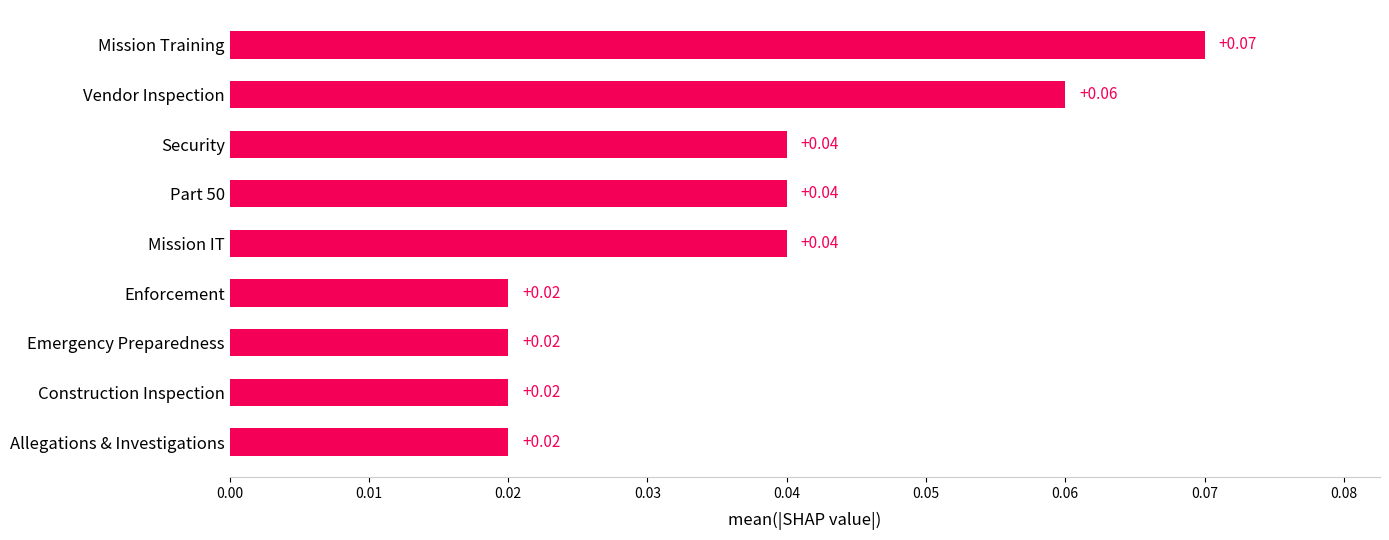

What is the sum of all values?

0.3